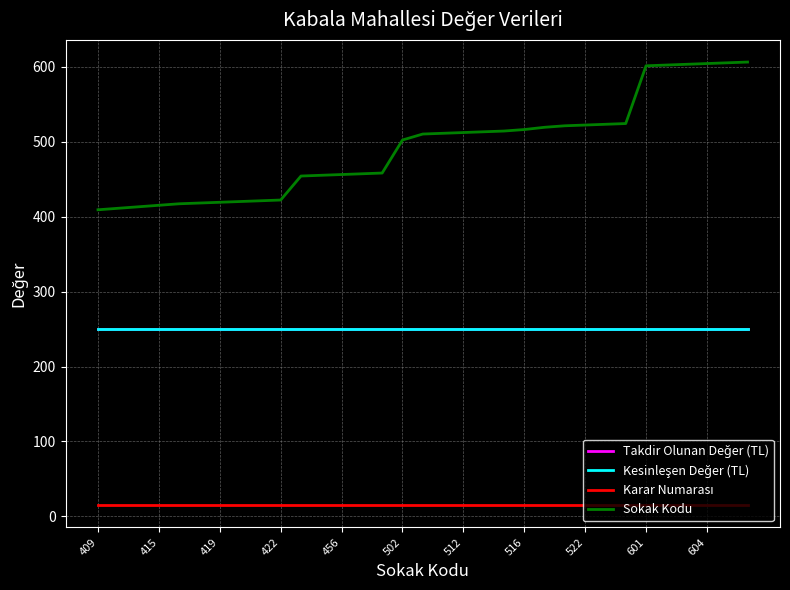

Is this an area chart (filled region under the line)?

No